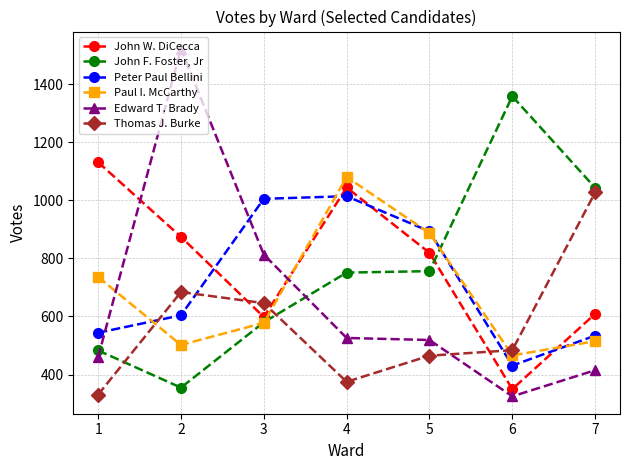

List the series in order of their peak value, lowest first.

Peter Paul Bellini, Thomas J. Burke, Paul I. McCarthy, John W. DiCecca, John F. Foster, Jr, Edward T. Brady